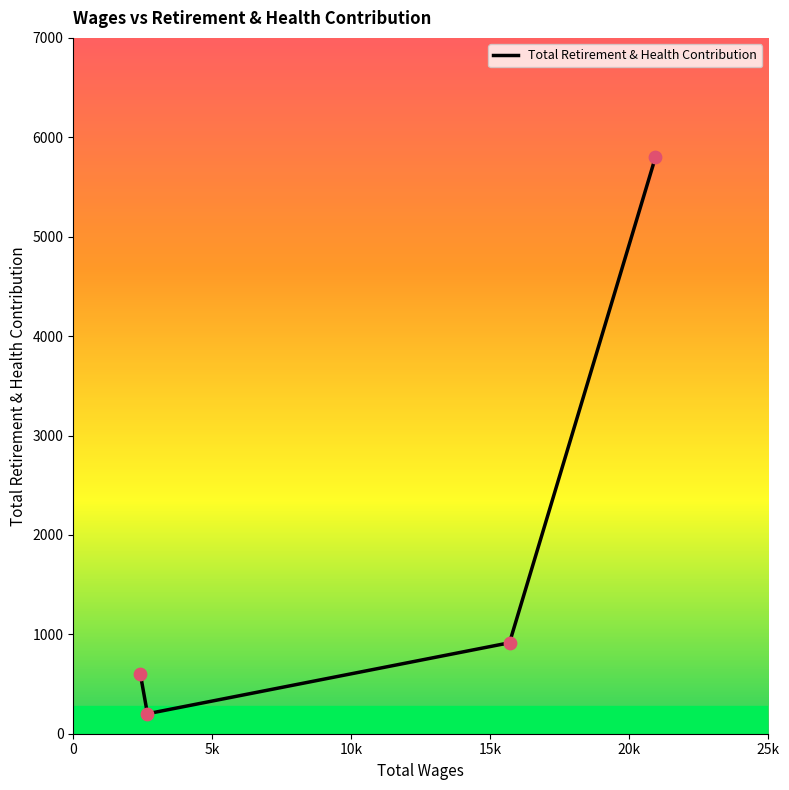

True or false: there are more than 0 points higher than both neighbors.

False